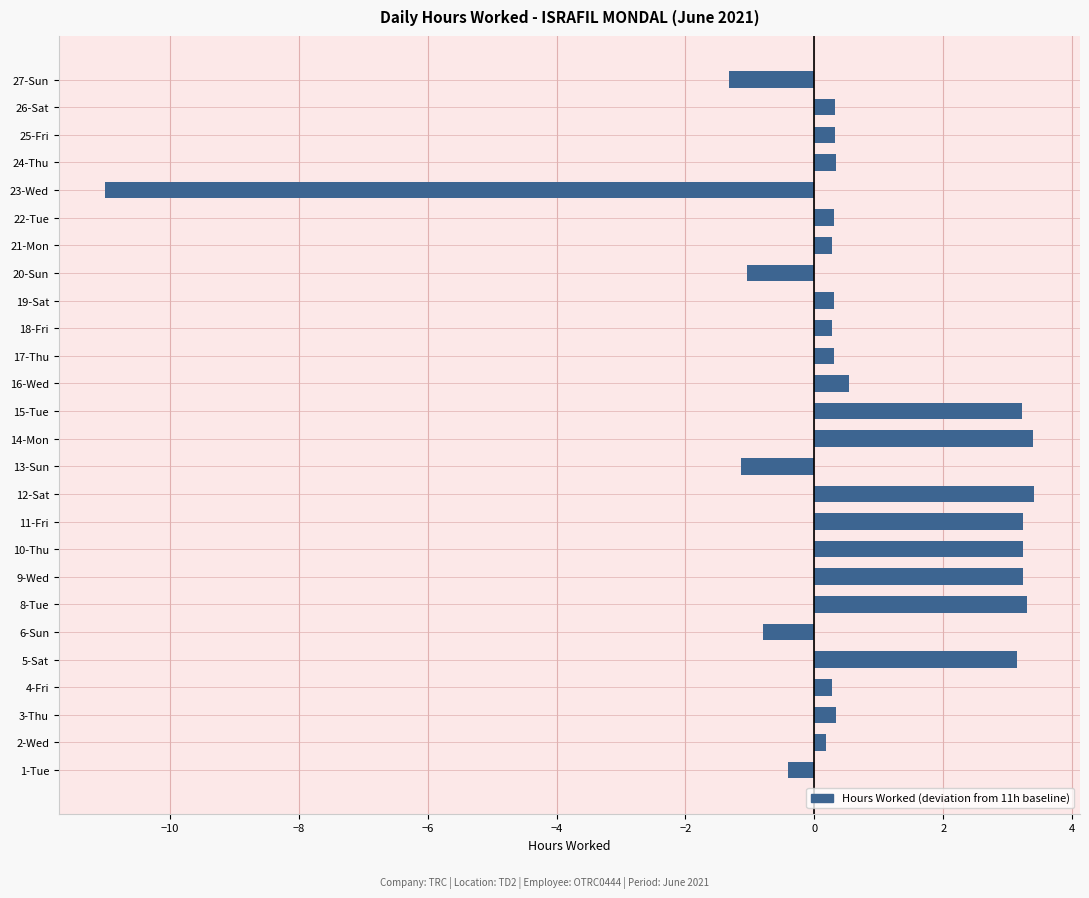

True or false: the data shows 0.3 at 21-Mon.

True